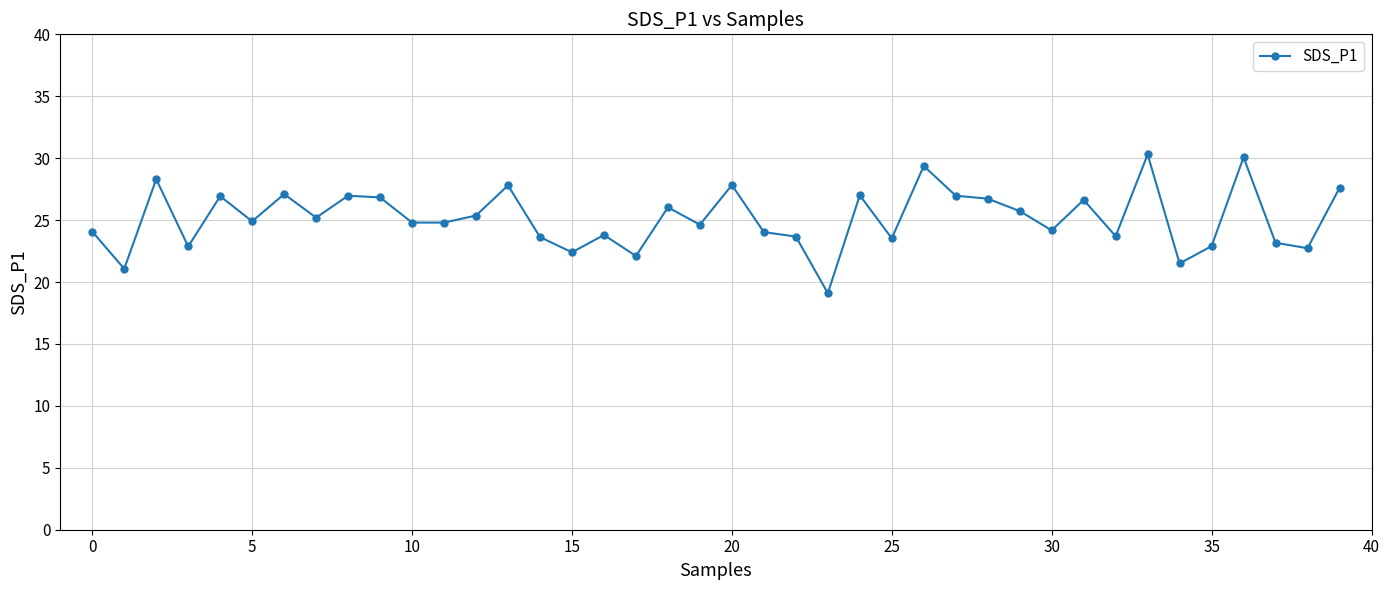

What is the value of the 7th point from the left?

27.1